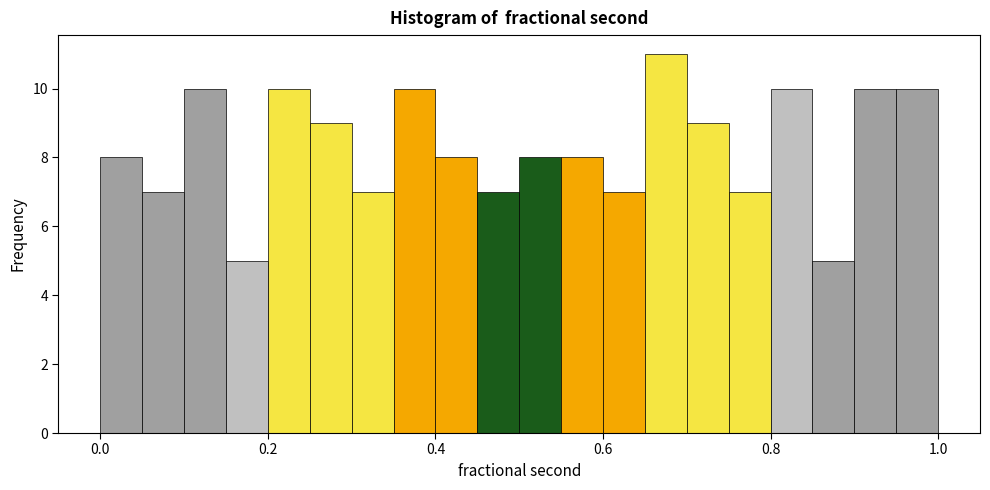

Around what value on the x-axis is the tallest bar? Give the approximate position of its centre, as read against the axis.

0.68